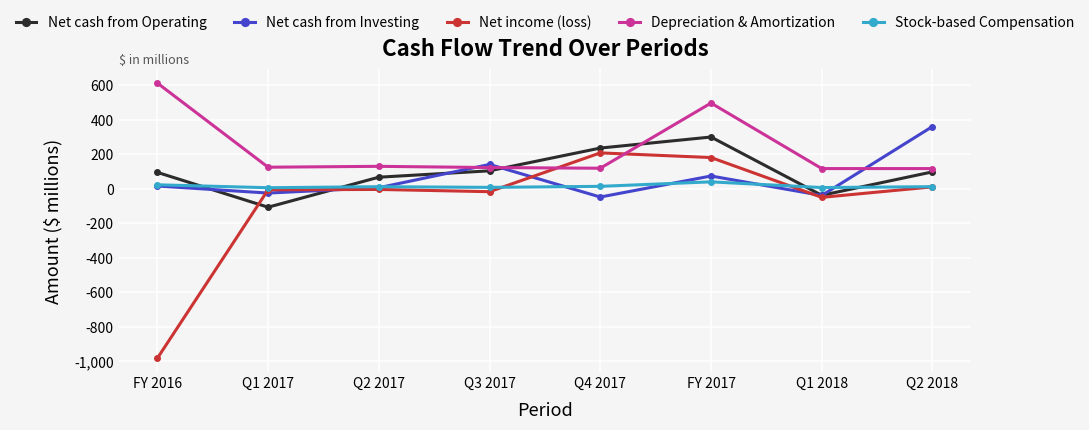

Which series changed the most between FY 2016 and FY 2017?

Net income (loss)